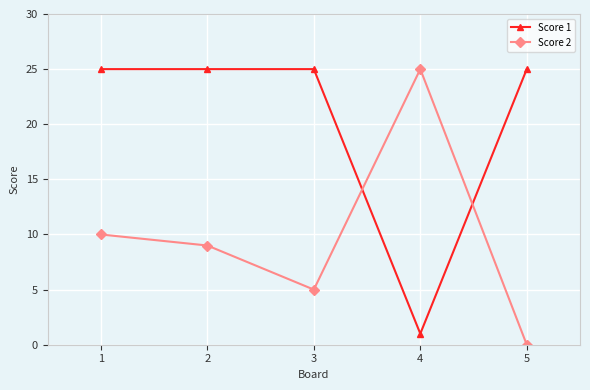

What is the difference between the maximum and minimum values in the Score 2 series?

25